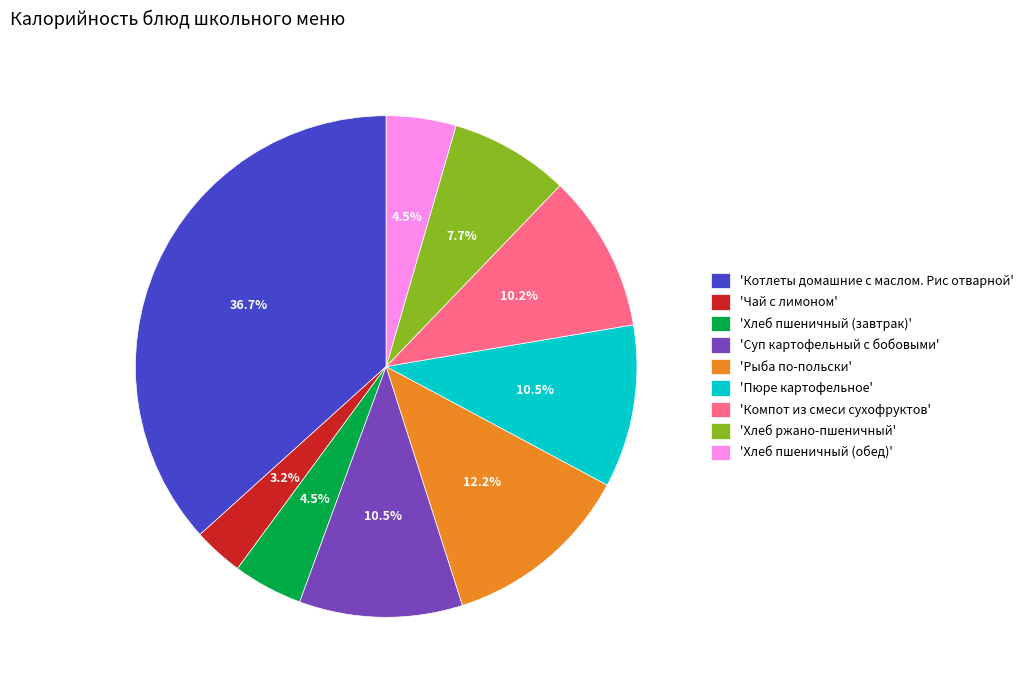

Approximately how many times larger is the value at 'Рыба по-польски' compared to 'Пюре картофельное'?

1.2